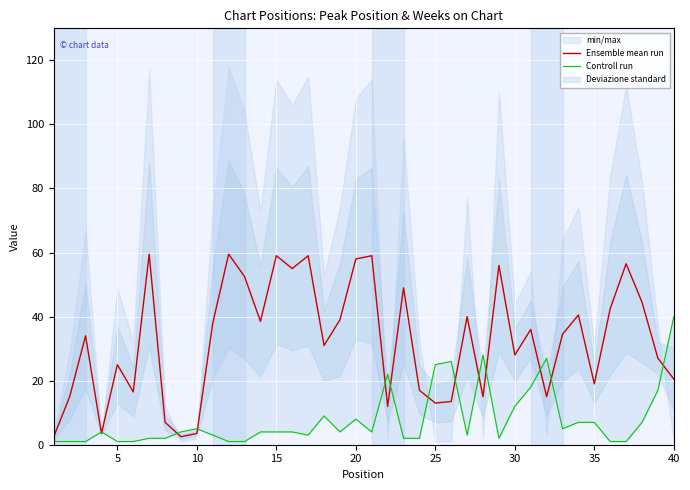

Rank the series by their maximum value, from highest to lowest.

Ensemble mean run, Controll run